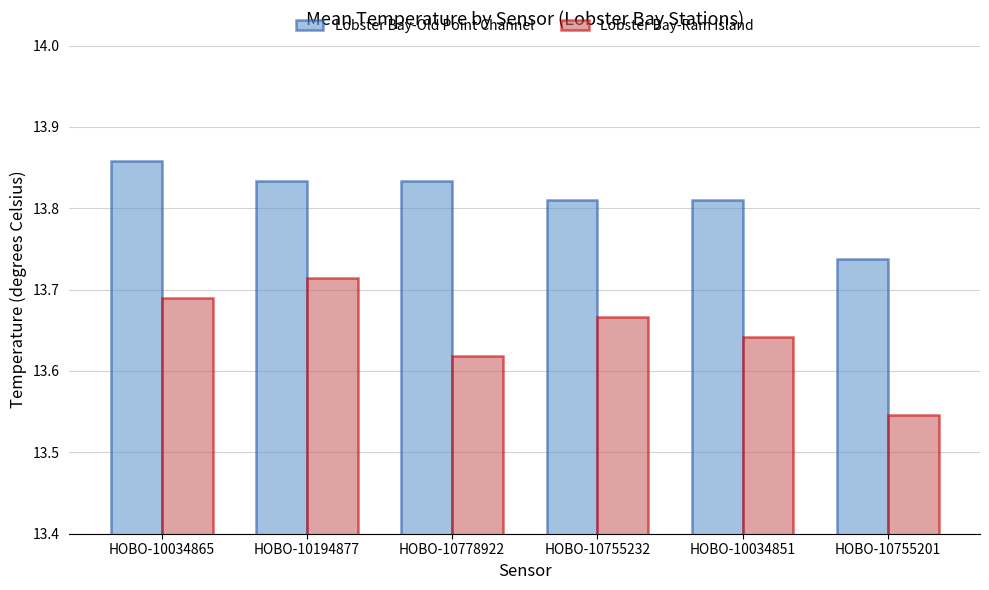

What is the difference between the highest and lowest values at HOBO-10755201?

0.2